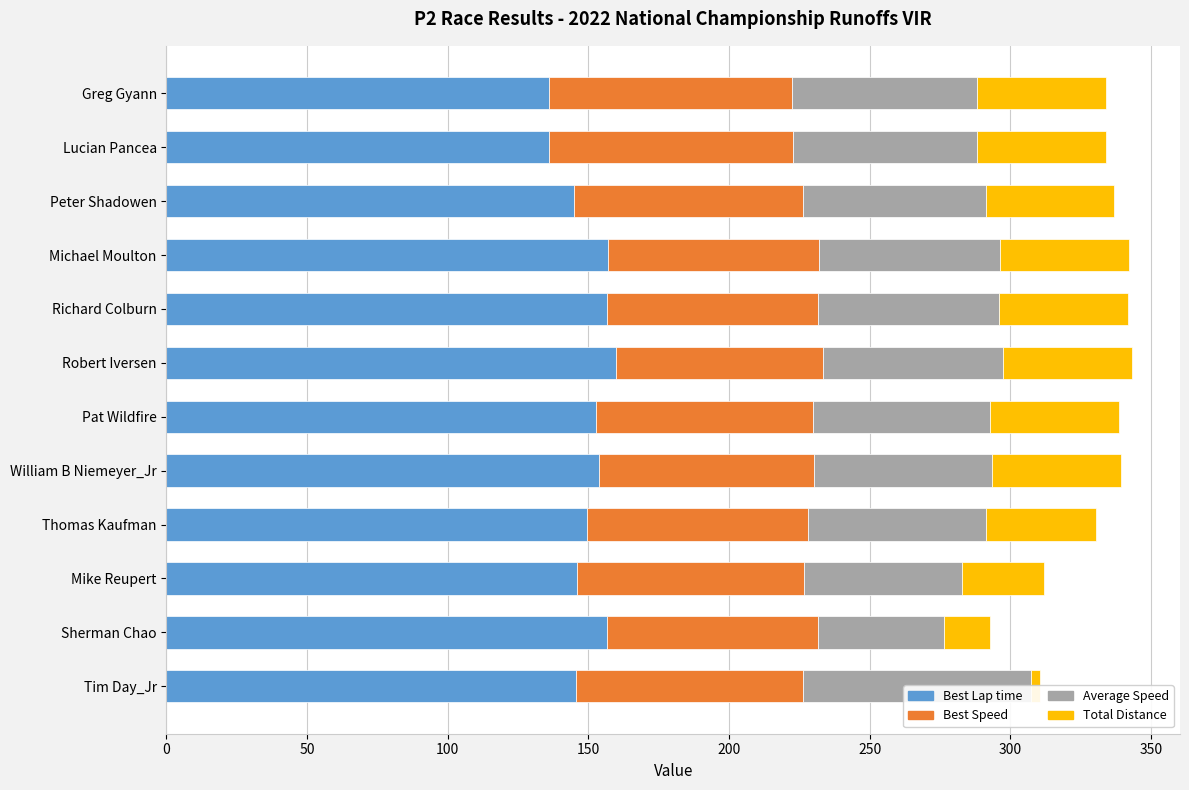

What is the value of the Total Distance bar at the 10th from the left?

29.4